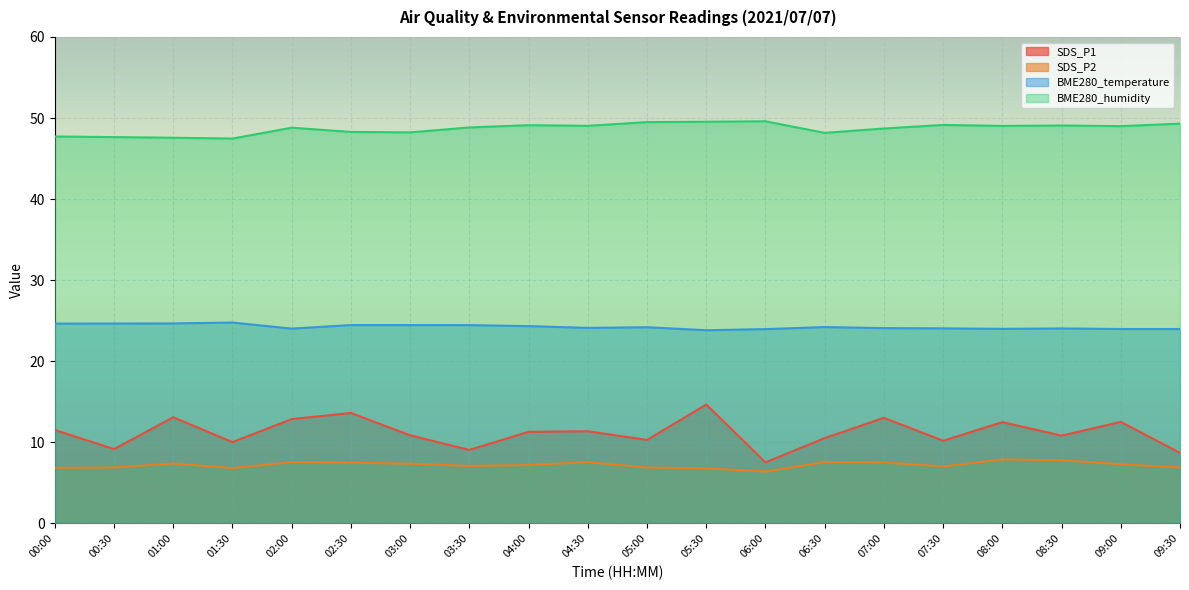

True or false: BME280_temperature and SDS_P2 cross at least once.

False